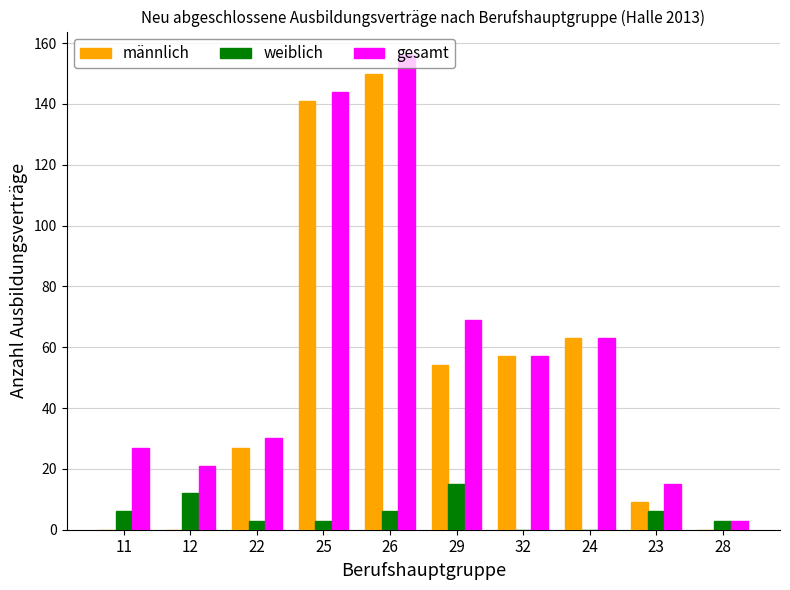

What is the highest value of the weiblich series?

15